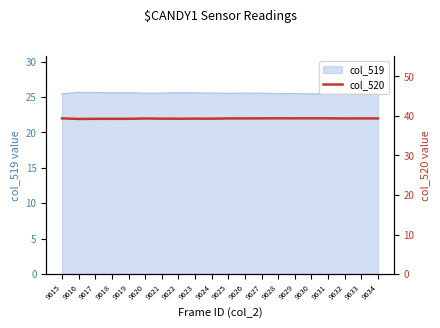

True or false: col_519 has a value of 25.5 at 9629.

True